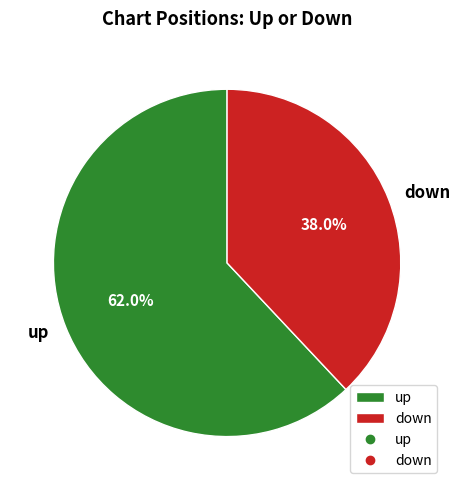

To the nearest percent, what is the average slice percentage?

50%